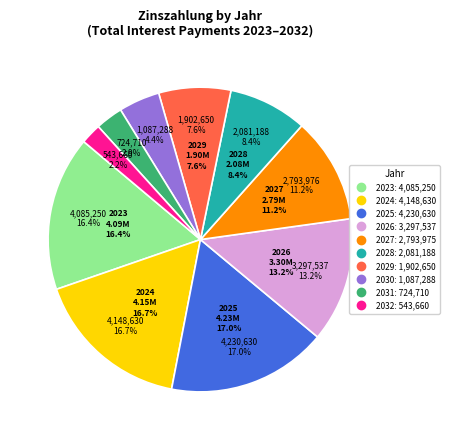

How many segments does this pie chart have?

10